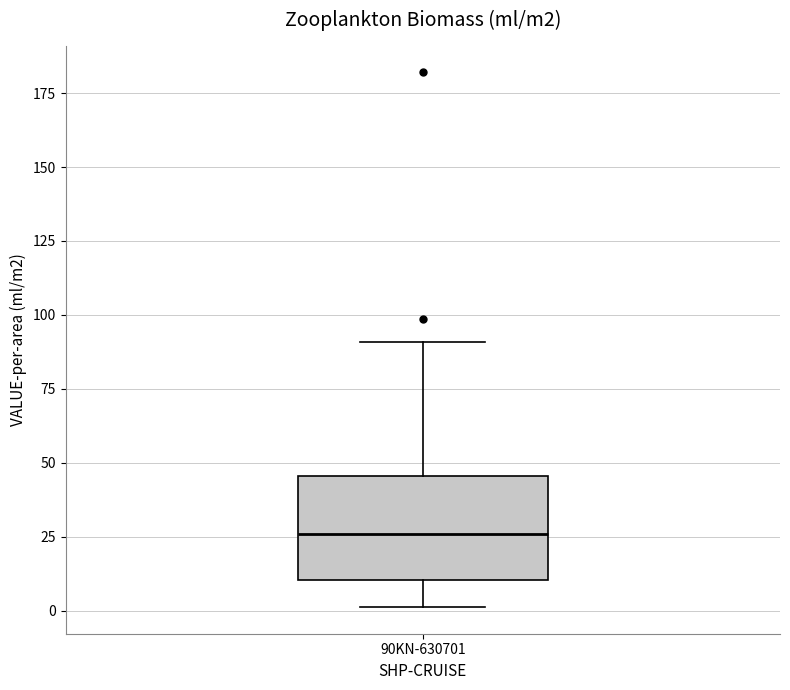

Transcribe this box plot: give where the median line is, the range the box spans, and where the two whiskers end, as read against the y-axis. The values are not printed on the chart, so give them approximately, as read against the axis.

median 25, box 10 to 45, whiskers 0 to 90